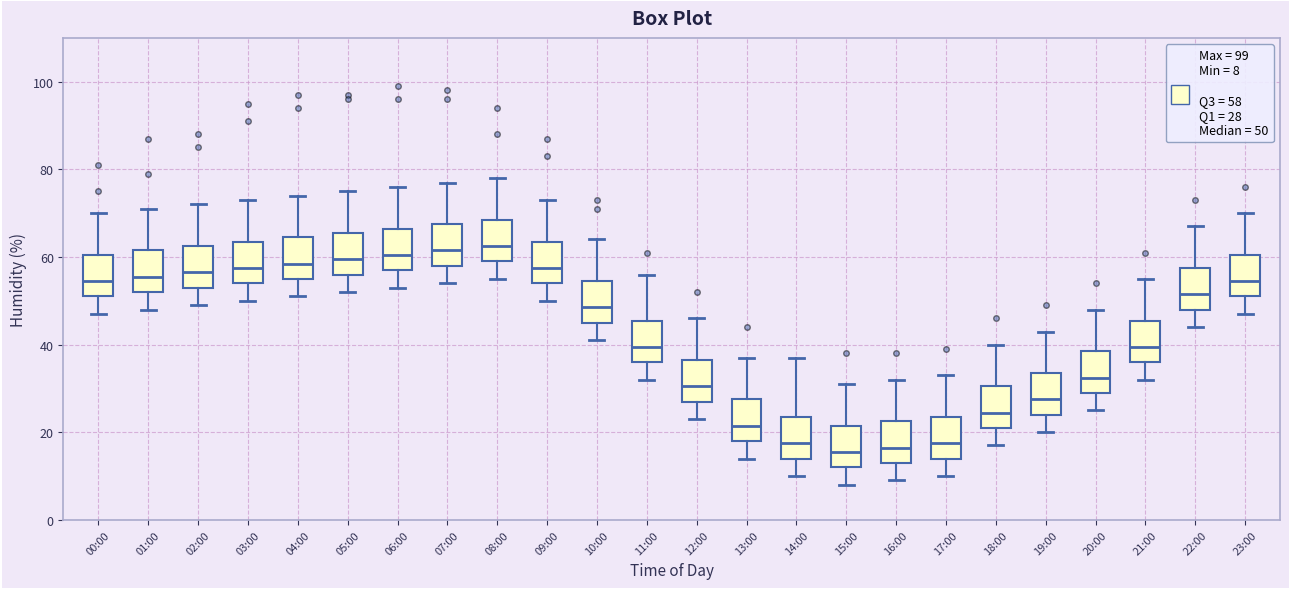

Where does the median line of the box for 07:00 sit on the y-axis? The values are not printed on the chart, so give them approximately, as read against the axis.

62